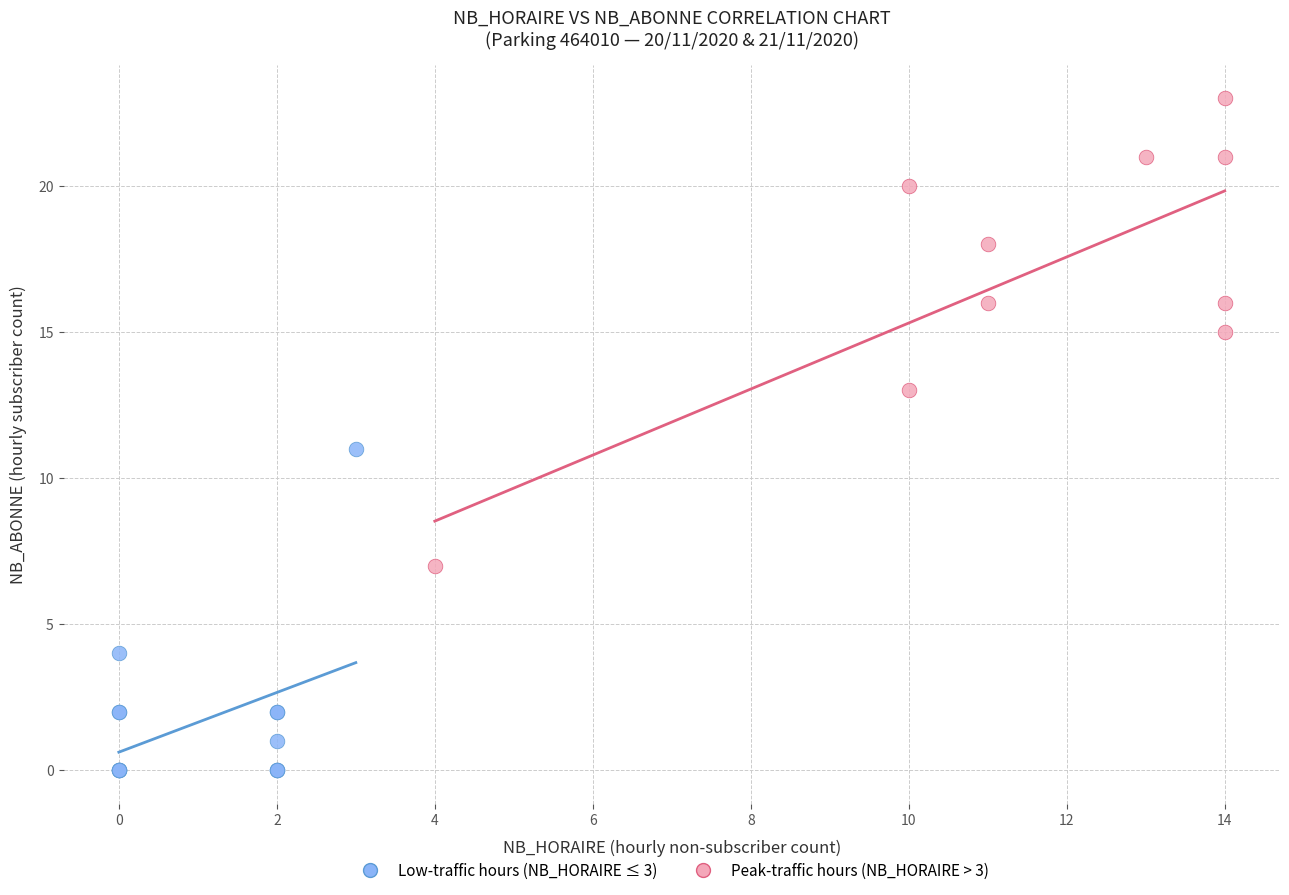

Which series has the largest Y range (max minus min)?

Peak-traffic hours (NB_HORAIRE > 3)